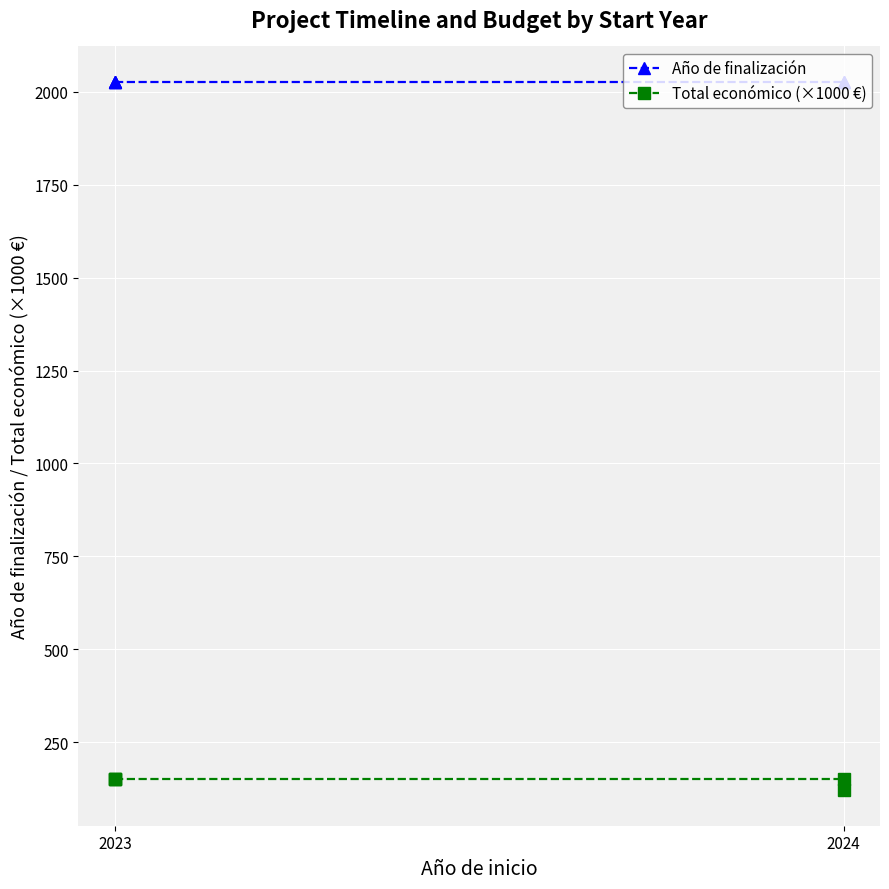

Is the value of Año de finalización at 2024 greater than the value of Total económico (×1000 €) at 2023?

Yes